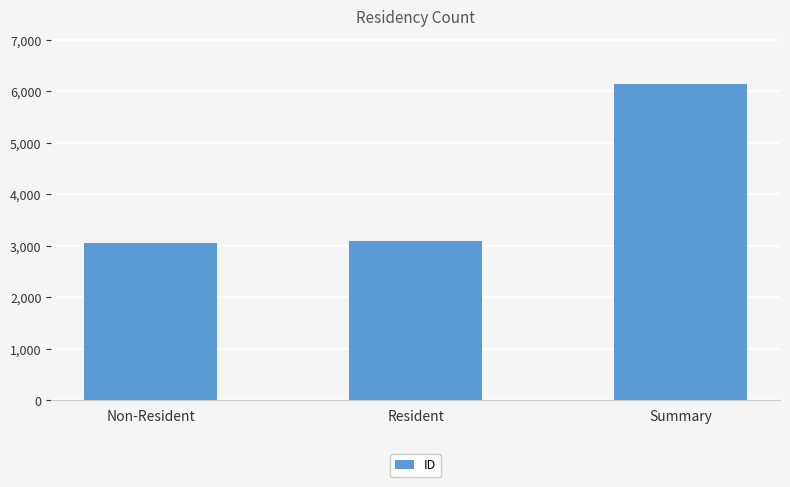

True or false: the data shows 4151 at Resident.

False